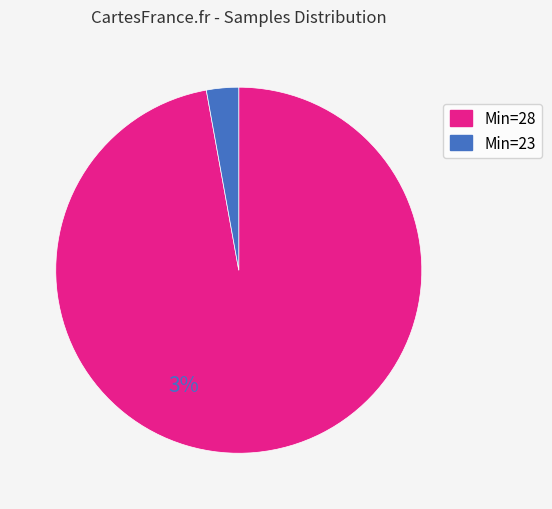

What is the largest slice in the pie chart?

Min=28